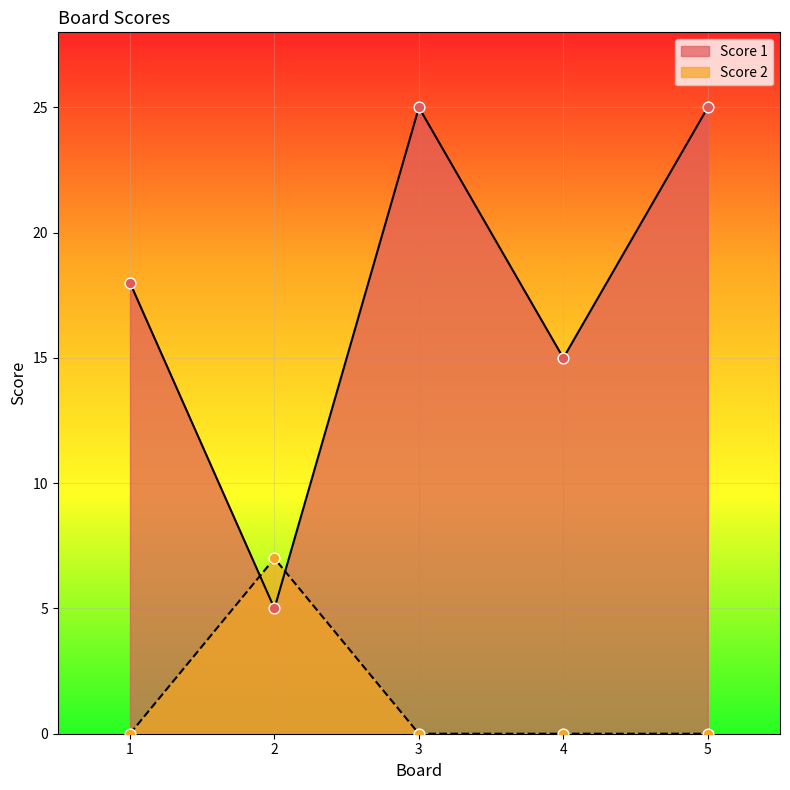

At how many categories does at least one series exceed 15?

3